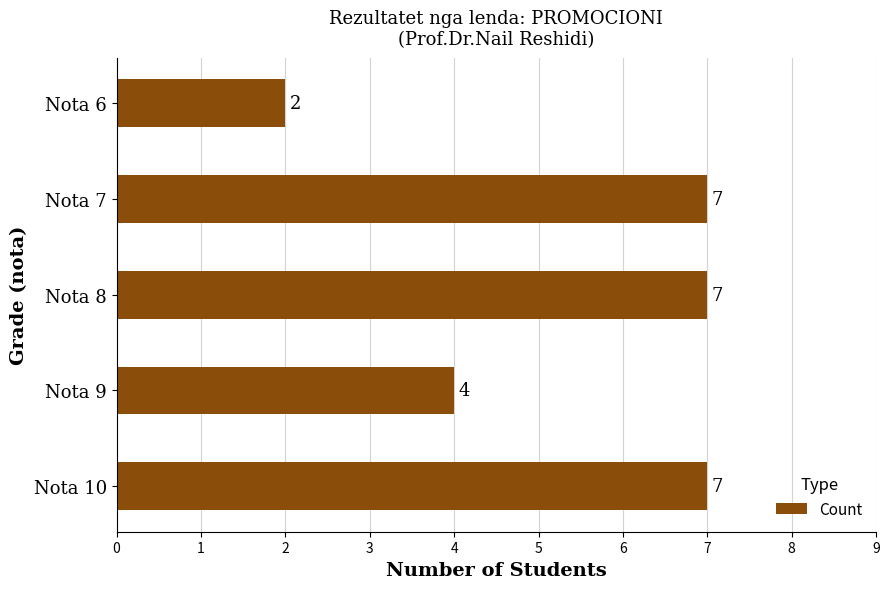

Which has a higher value, Nota 9 or Nota 6?

Nota 9